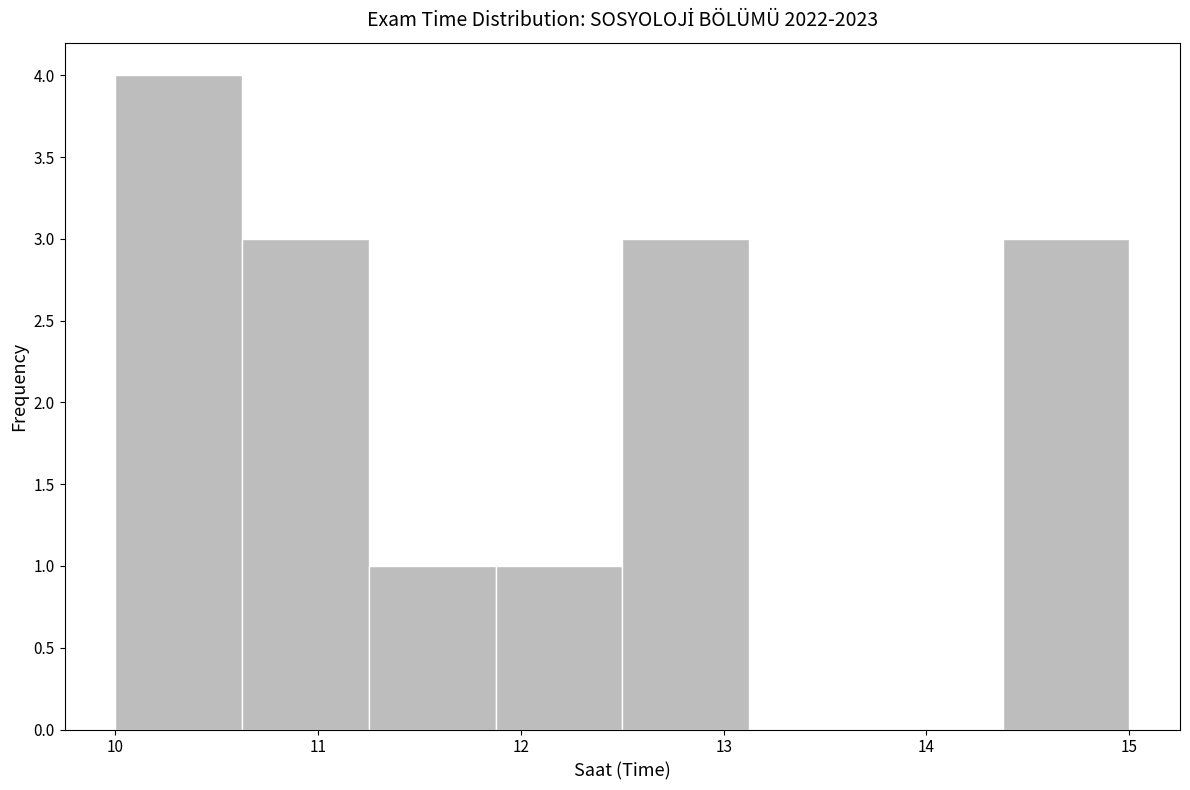

How tall is the bar that spans 12.5 to 13.1 on the x-axis? Neither the bar edges nor the heights are printed on the chart, so give them approximately, as read against the axes.

3